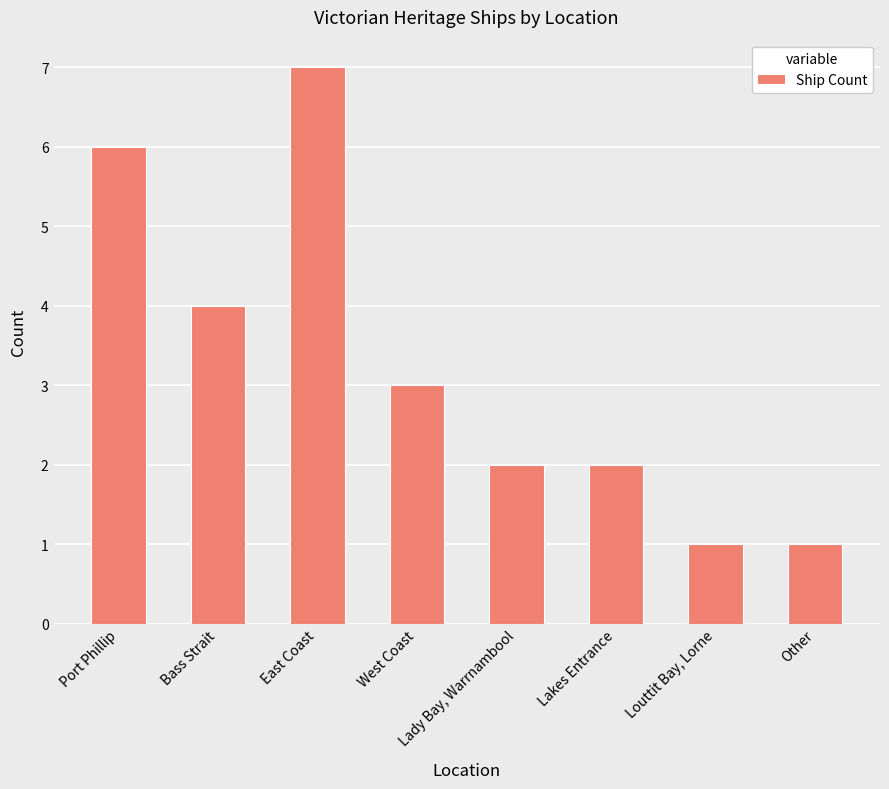

What is the value of the 4th bar from the left?

3